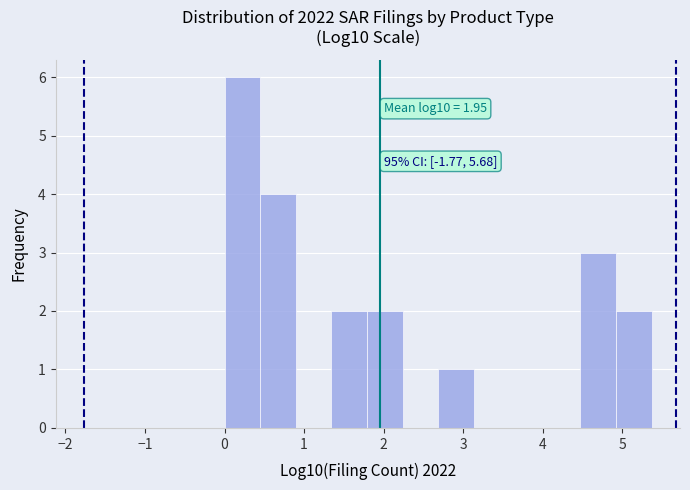

Over which range of the x-axis is the bar tallest?

0.0 to 0.4